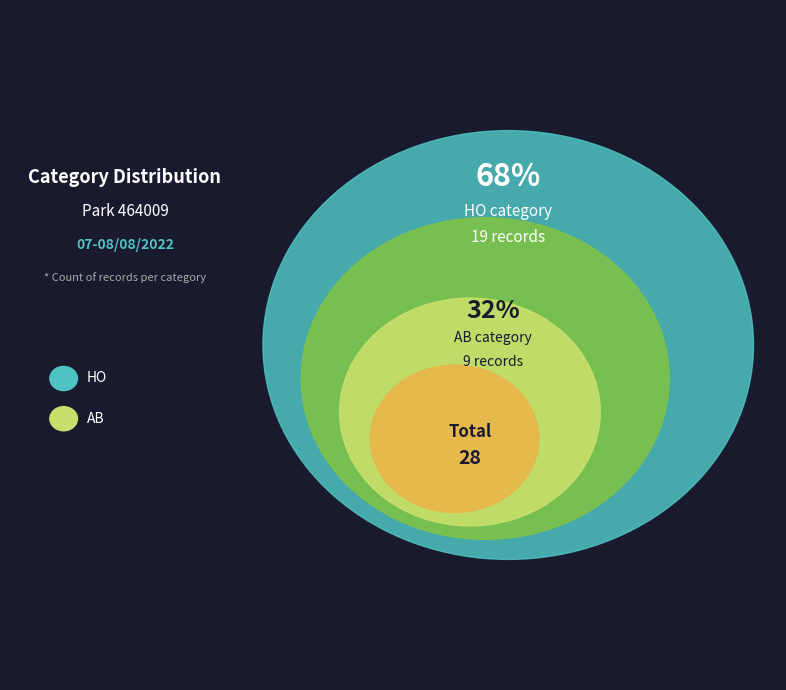

Which has a higher value, HO or AB?

HO